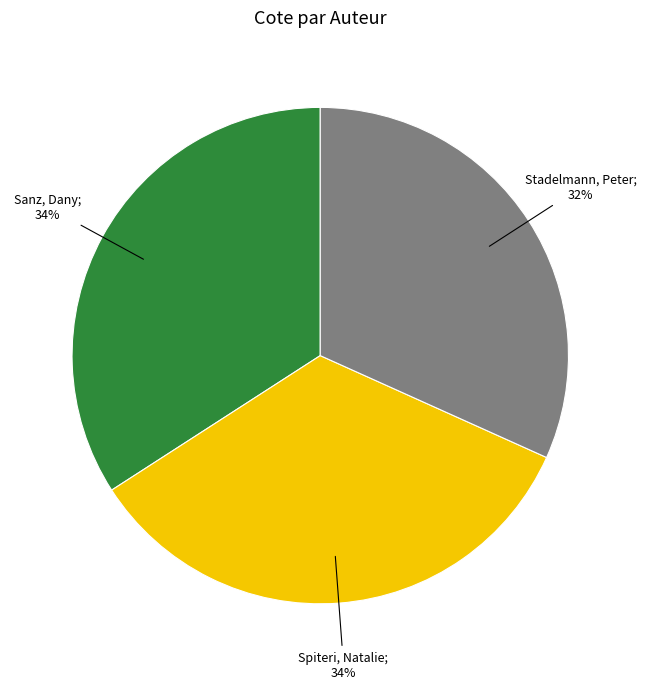

Does any single category account for the majority?

No